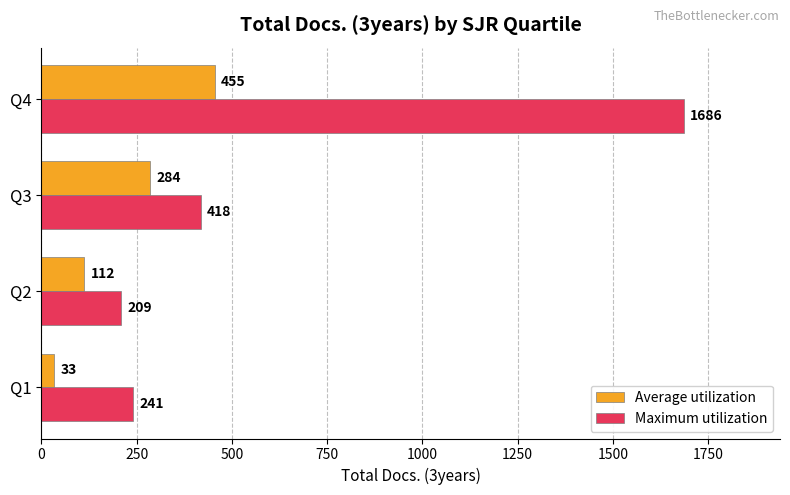

List the labels in order of Maximum utilization value, smallest first.

Q2, Q1, Q3, Q4